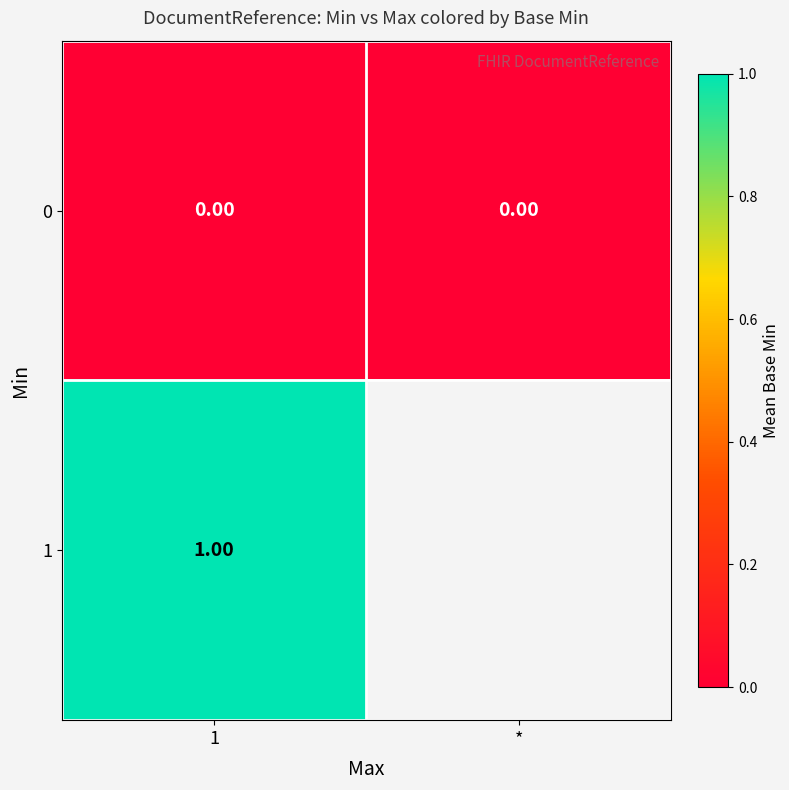

At which category does the chart reach its peak across all series?

1